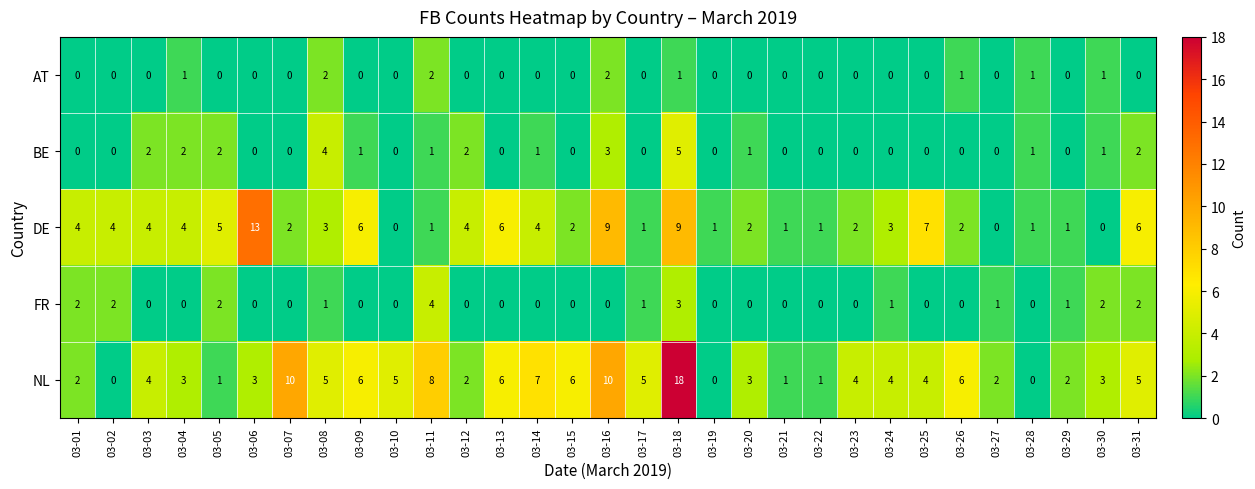

How many values in NL are above zero?

28